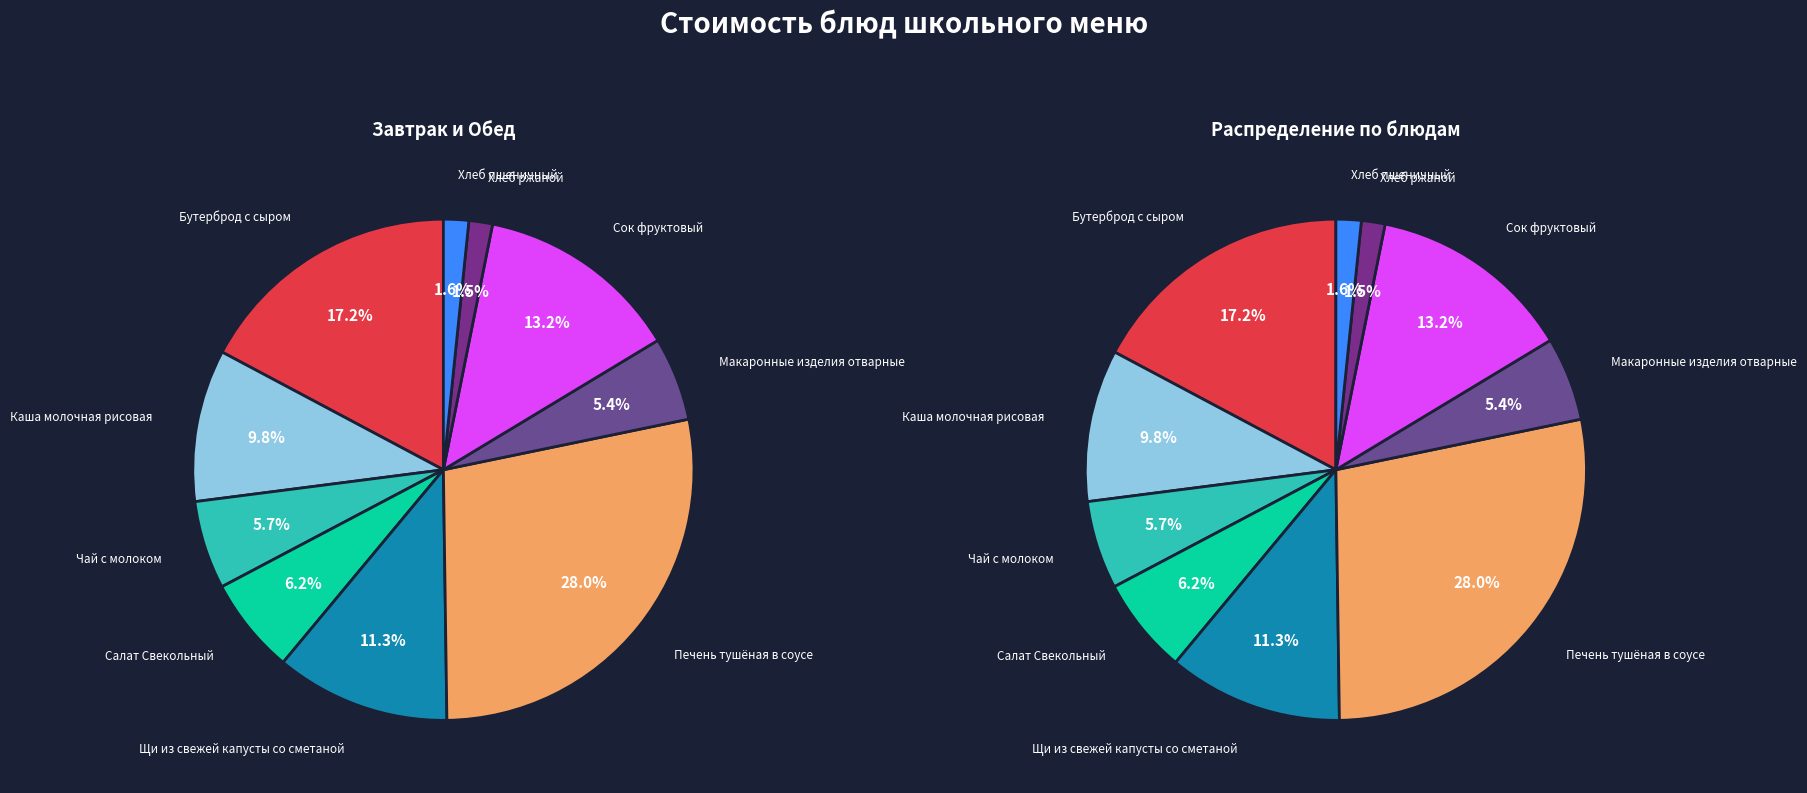

Count the number of slices in the pie.

10